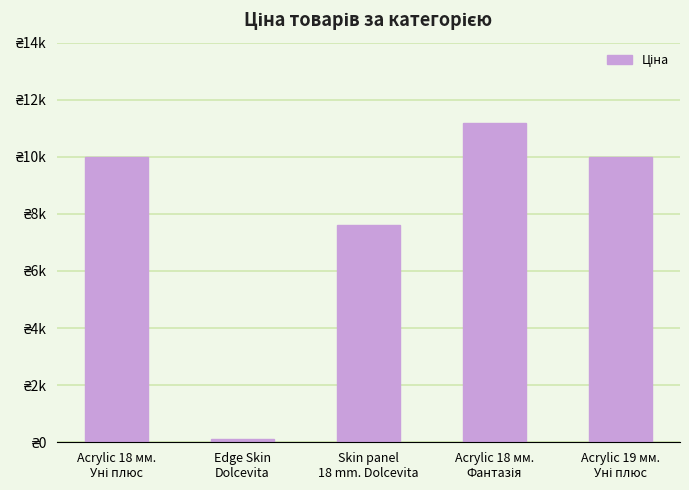

What is the difference between the maximum and minimum values?

11074.1